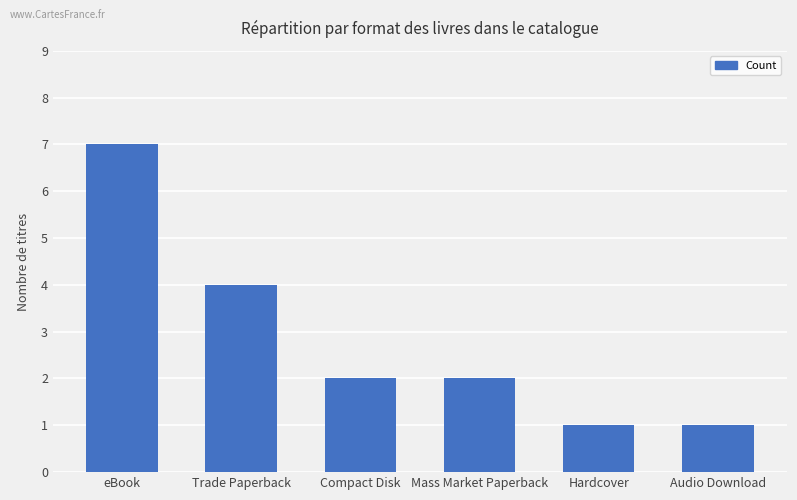

At which label does the data first exceed 2?

eBook